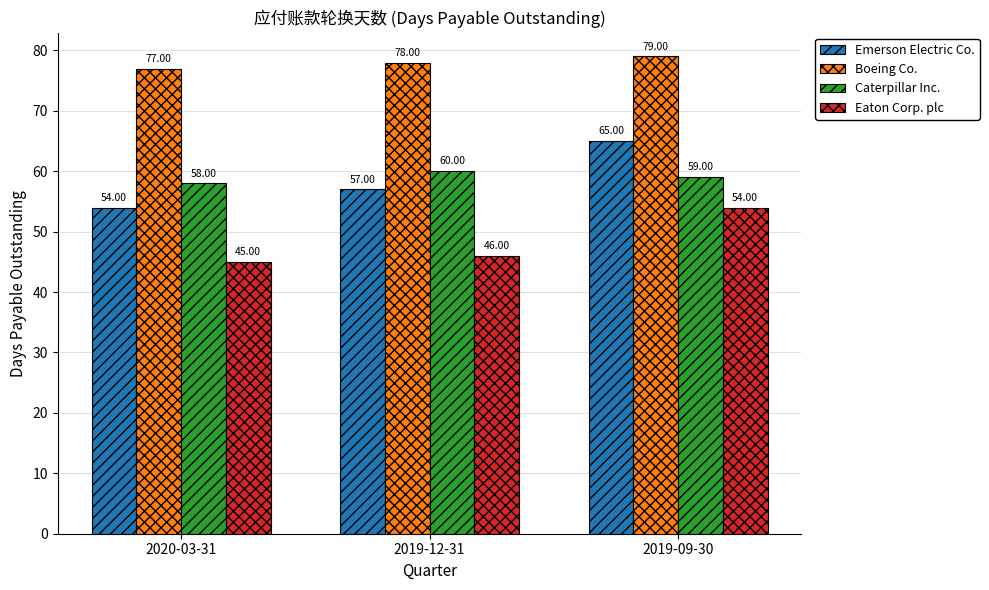

What is the value of the Boeing Co. bar at the 1st from the left?

77